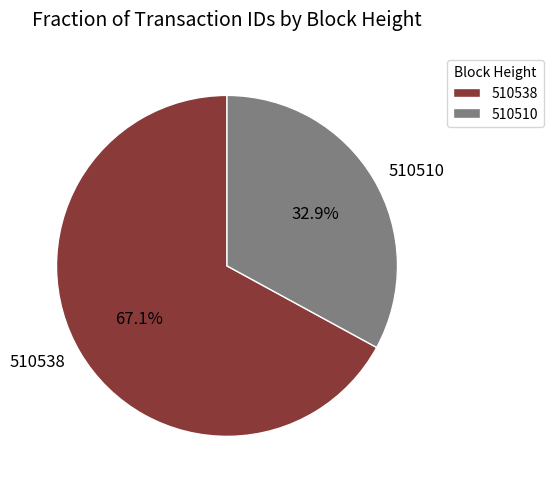

The 510538 slice represents 67% of the pie. True or false?

True